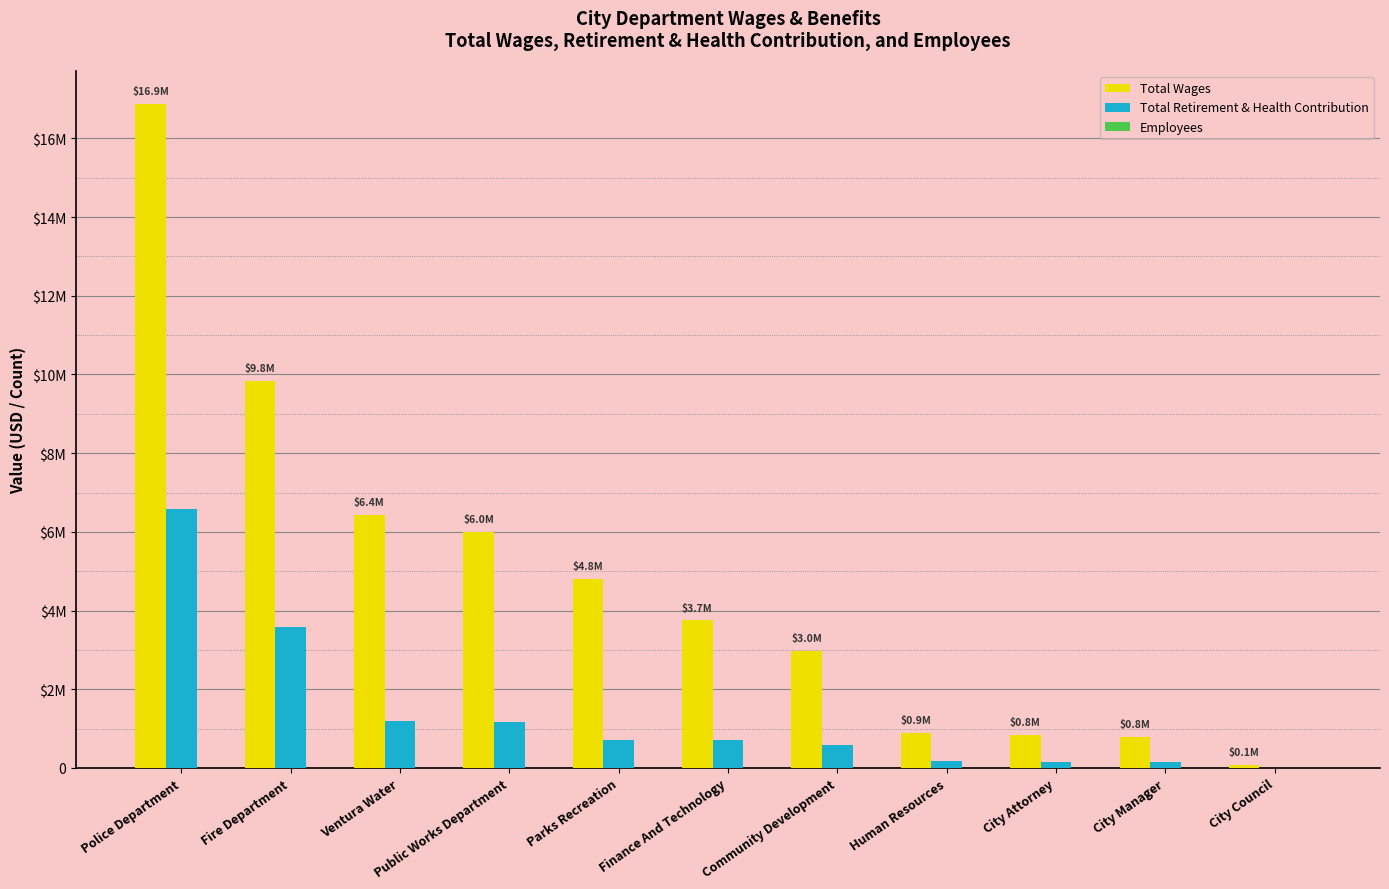

What is the sum of the Total Wages values at Finance And Technology and Police Department?

20618436